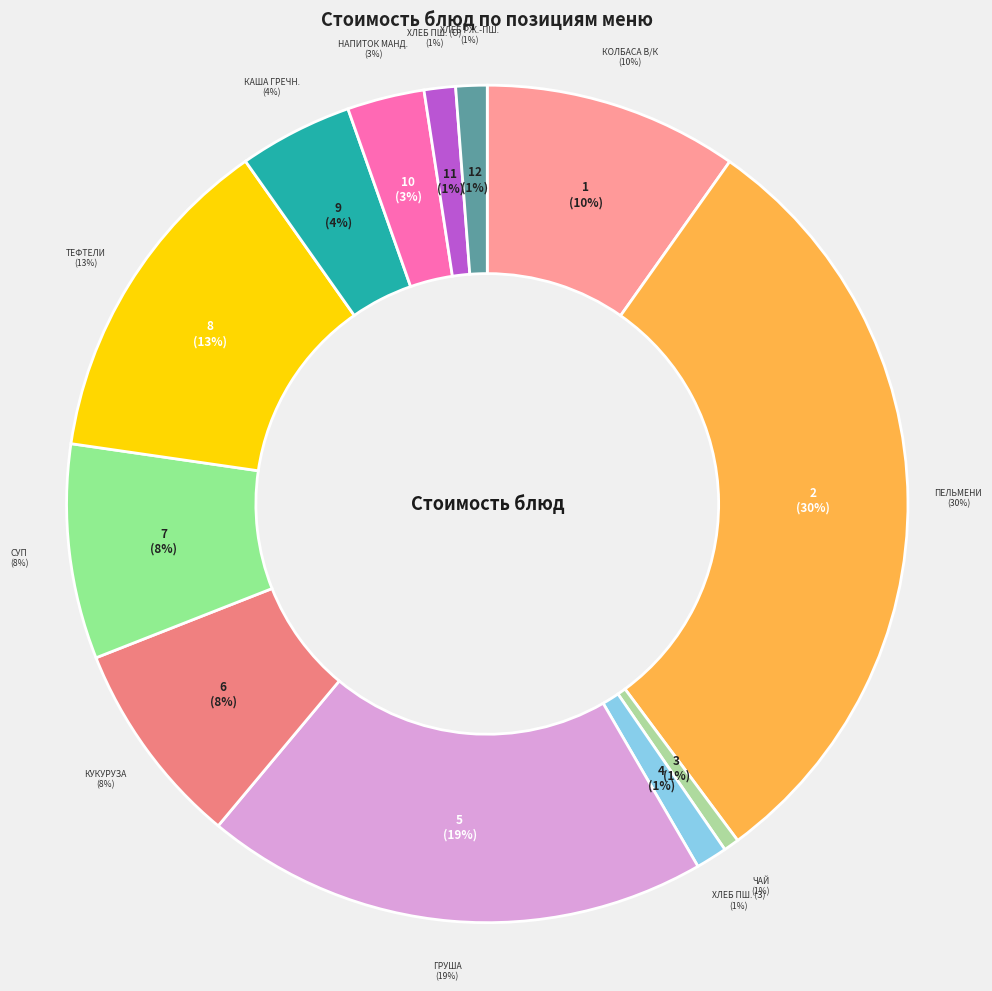

What is the change in value from Напиток мандариновый to Хлеб ржано-пшеничный?

-4.4